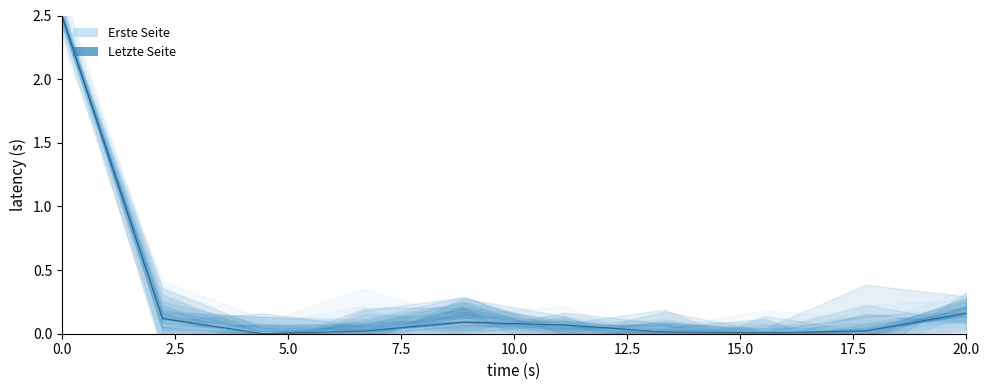

What is the difference between the maximum and second lowest values?

2.5